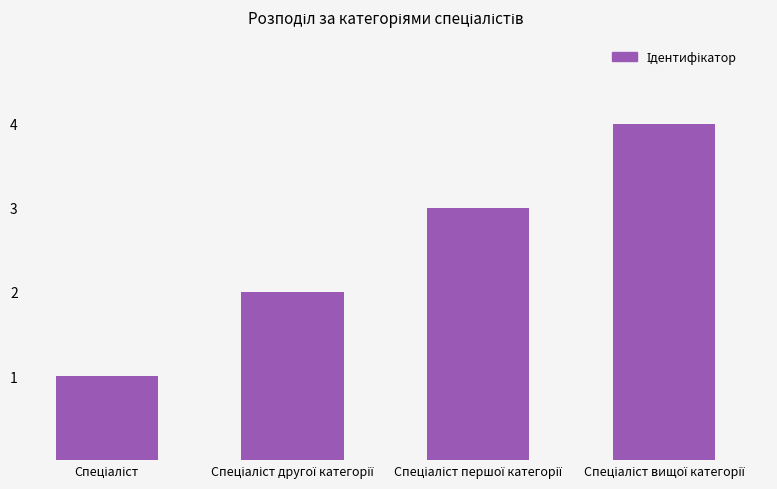

What is the greatest value displayed?

4